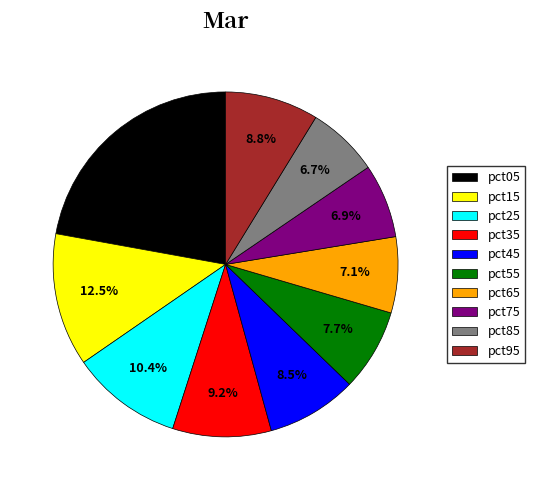

Is the sum of pct25 and pct45 greater than half?

No